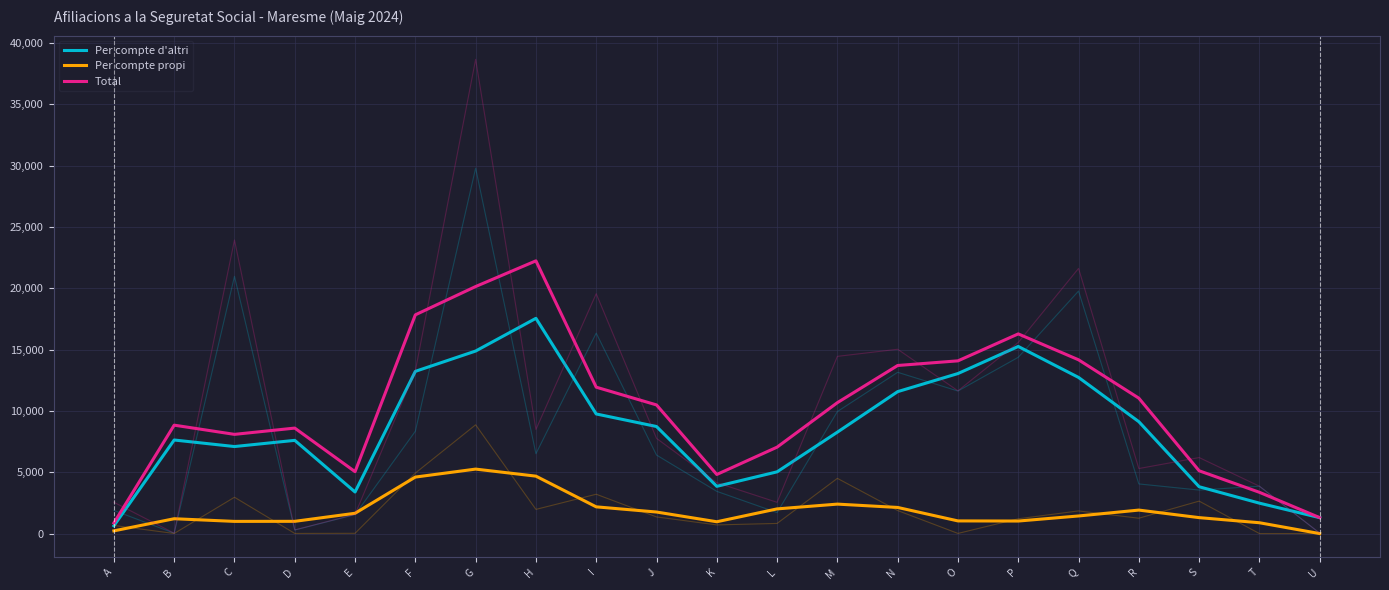

Is this an area chart (filled region under the line)?

No